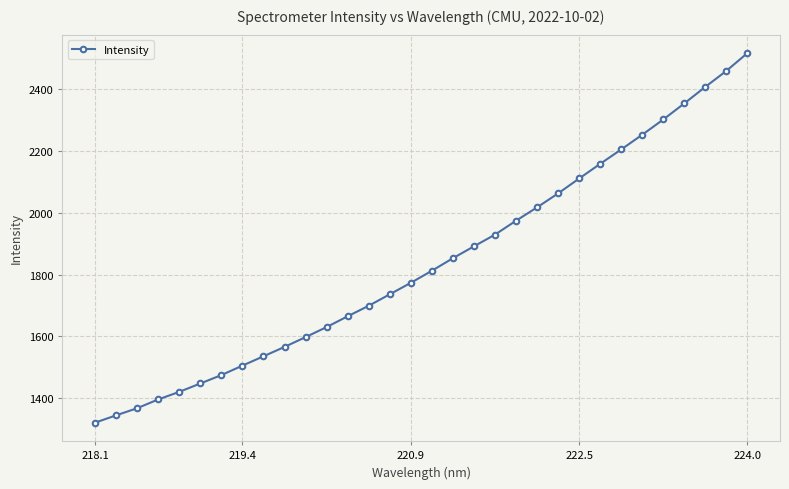

What is the maximum value shown in the chart?

2515.9